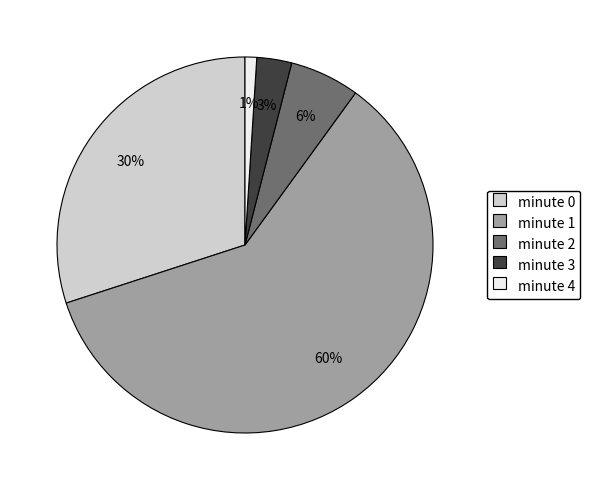

Combined, do minute 3 and minute 0 account for over 50%?

No